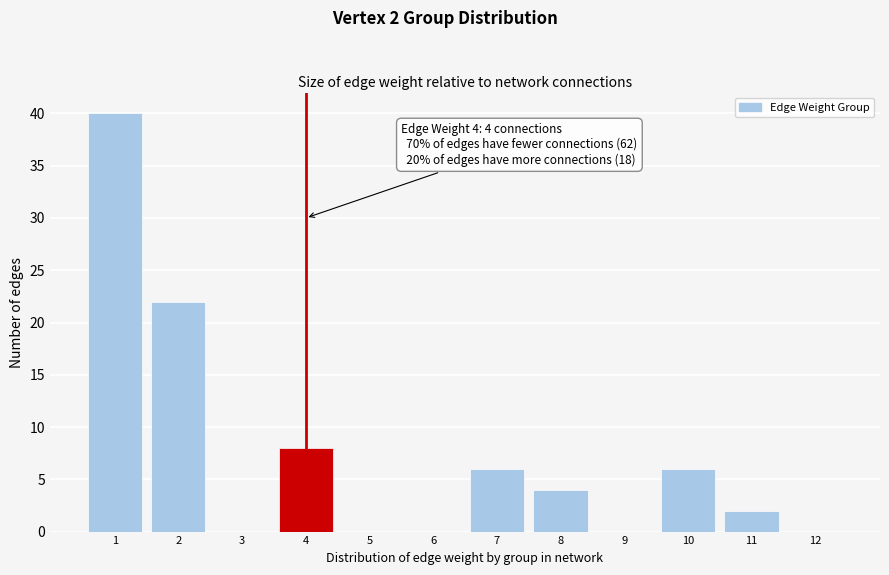

Reading left to right, list all the values displayed in this chart.

1=40	2=22	3=0	4=8	5=0	6=0	7=6	8=4	9=0	10=6	11=2	12=0